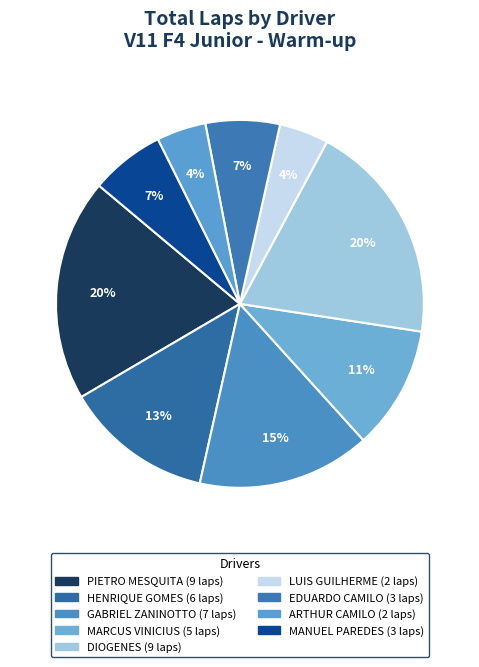

The MANUEL PAREDES slice represents 7% of the pie. True or false?

True